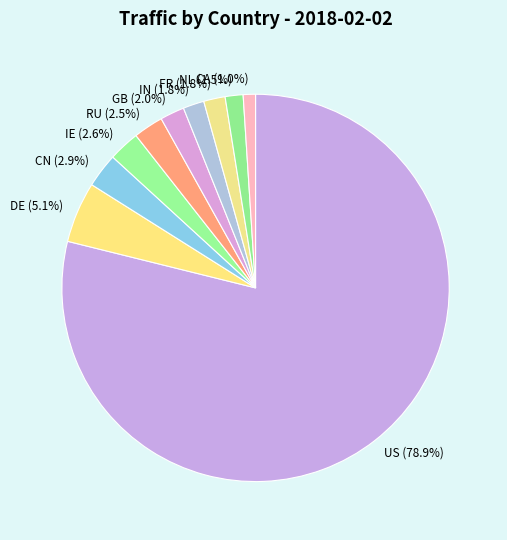

What is the ratio of the value at NL to the value at DE?

0.3